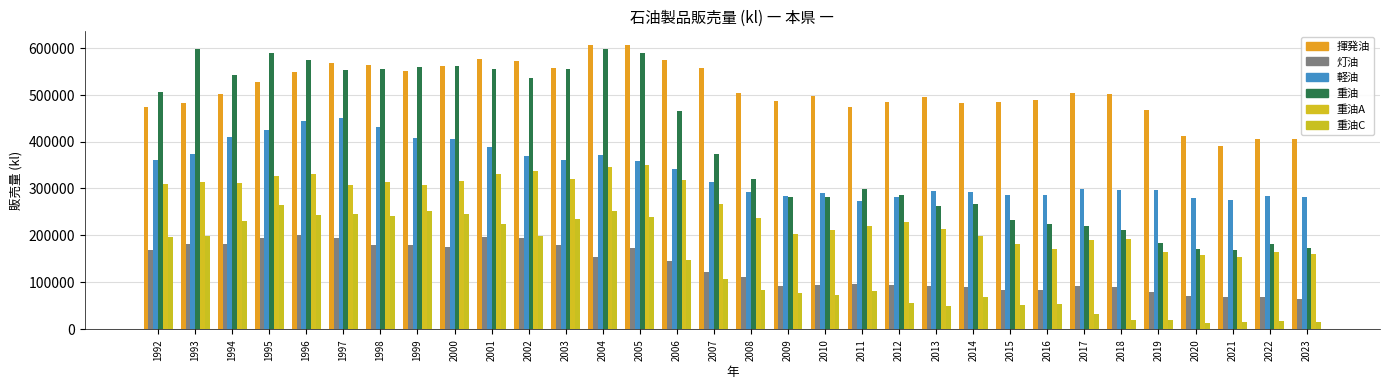

The value of 重油 at 2003 is 835952. True or false?

False